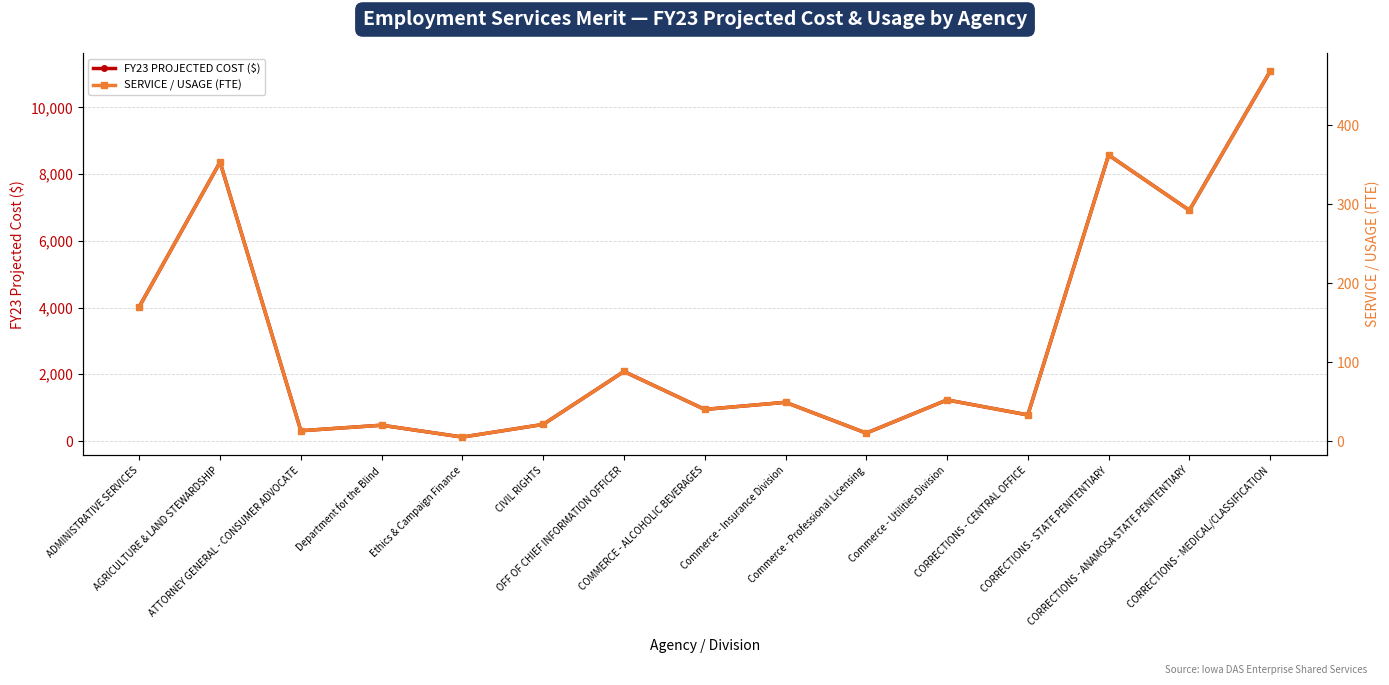

Reading right to left, what are all the values shown in this chart?

FY23 PROJECTED COST ($): CORRECTIONS - MEDICAL/CLASSIFICATION=11082.2	CORRECTIONS - ANAMOSA STATE PENITENTIARY=6914.6	CORRECTIONS - STATE PENITENTIARY=8572.2	CORRECTIONS - CENTRAL OFFICE=781.4	Commerce - Utilities Division=1231.4	Commerce - Professional Licensing=236.8	Commerce - Insurance Division=1160.3	COMMERCE - ALCOHOLIC BEVERAGES=947.2	OFF OF CHIEF INFORMATION OFFICER=2083.8	CIVIL RIGHTS=497.3	Ethics & Campaign Finance=118.4	Department for the Blind=473.6	ATTORNEY GENERAL - CONSUMER ADVOCATE=307.8	AGRICULTURE & LAND STEWARDSHIP=8359.0	ADMINISTRATIVE SERVICES=4025.6
SERVICE / USAGE (FTE): CORRECTIONS - MEDICAL/CLASSIFICATION=468.0	CORRECTIONS - ANAMOSA STATE PENITENTIARY=292.0	CORRECTIONS - STATE PENITENTIARY=362.0	CORRECTIONS - CENTRAL OFFICE=33.0	Commerce - Utilities Division=52.0	Commerce - Professional Licensing=10.0	Commerce - Insurance Division=49.0	COMMERCE - ALCOHOLIC BEVERAGES=40.0	OFF OF CHIEF INFORMATION OFFICER=88.0	CIVIL RIGHTS=21.0	Ethics & Campaign Finance=5.0	Department for the Blind=20.0	ATTORNEY GENERAL - CONSUMER ADVOCATE=13.0	AGRICULTURE & LAND STEWARDSHIP=353.0	ADMINISTRATIVE SERVICES=170.0